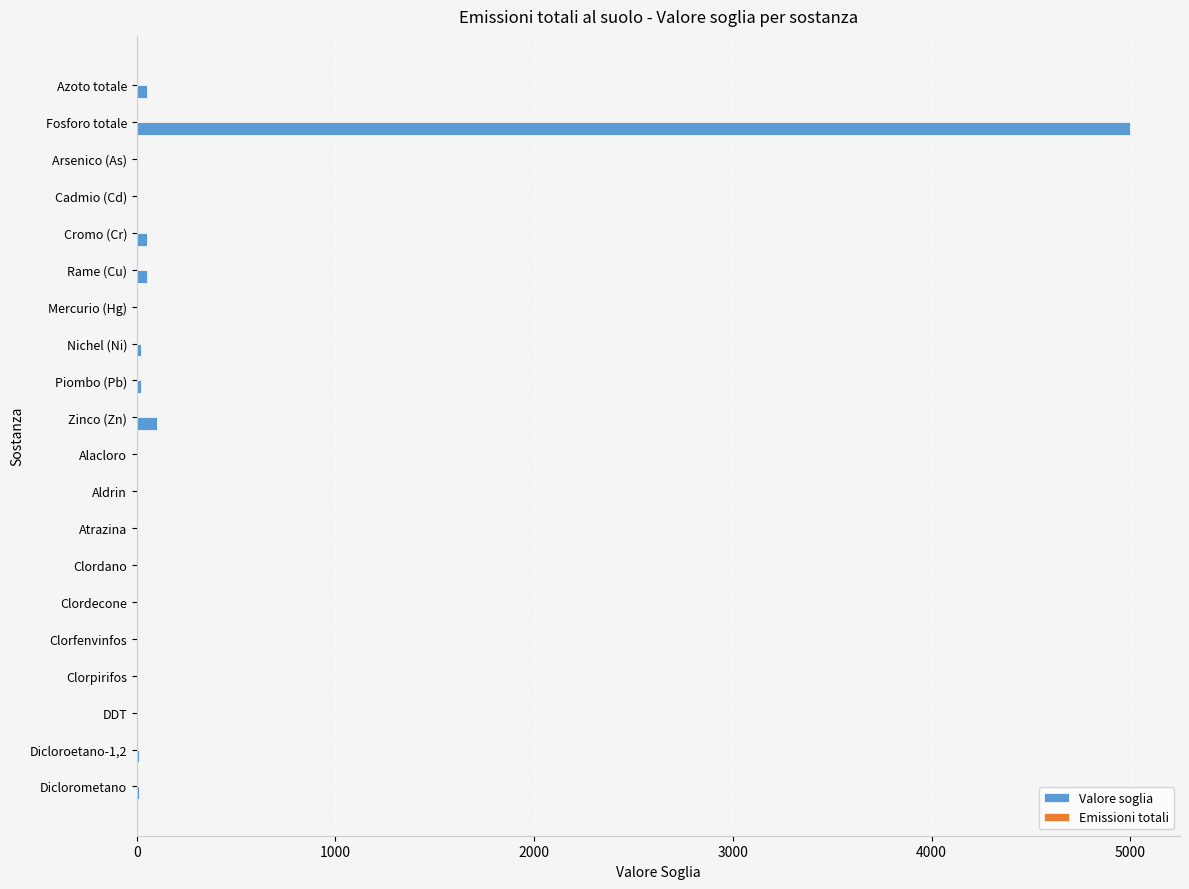

Which category has the highest value across all series?

Fosforo totale